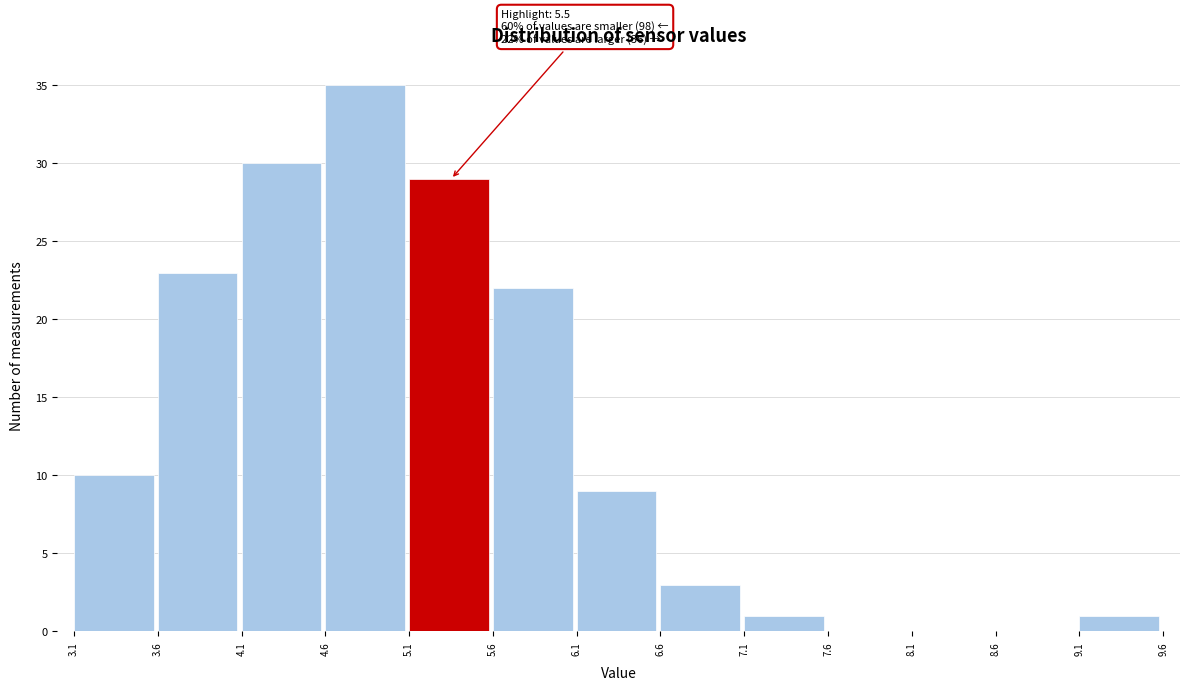

Which range on the x-axis has the tallest bar?

4.6 to 5.1